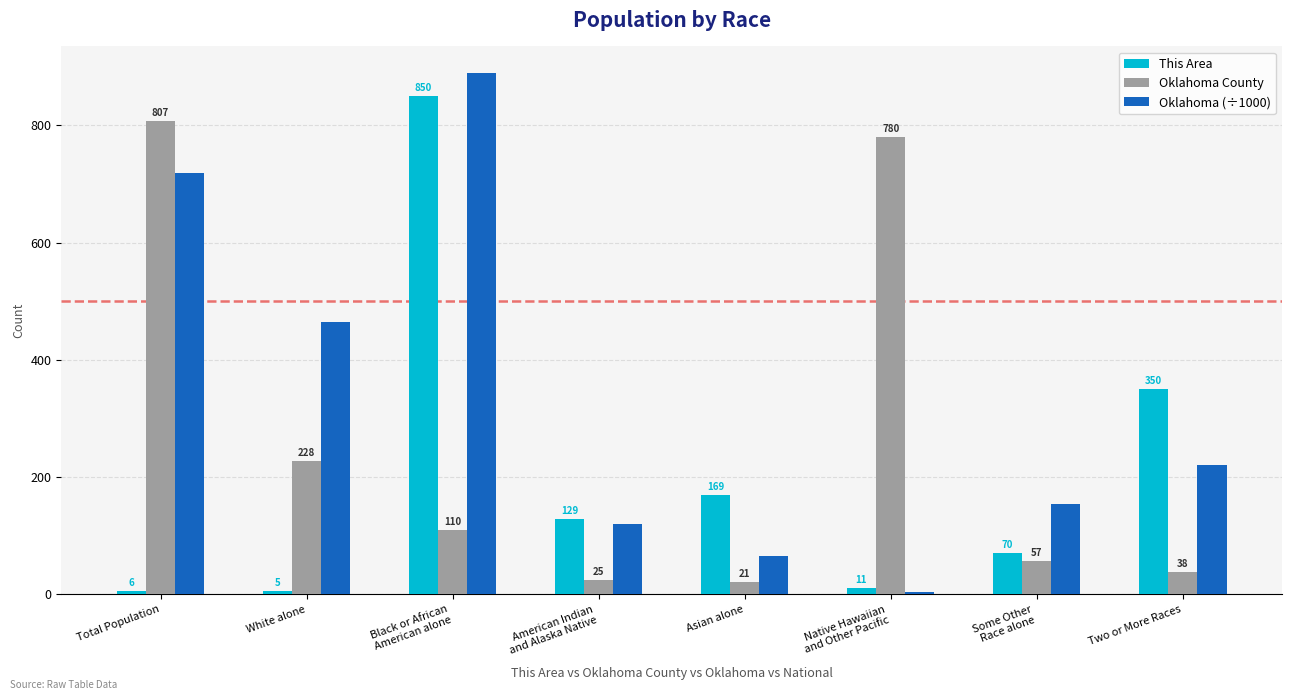

True or false: Oklahoma County has a value of 21.0 at Asian alone.

True